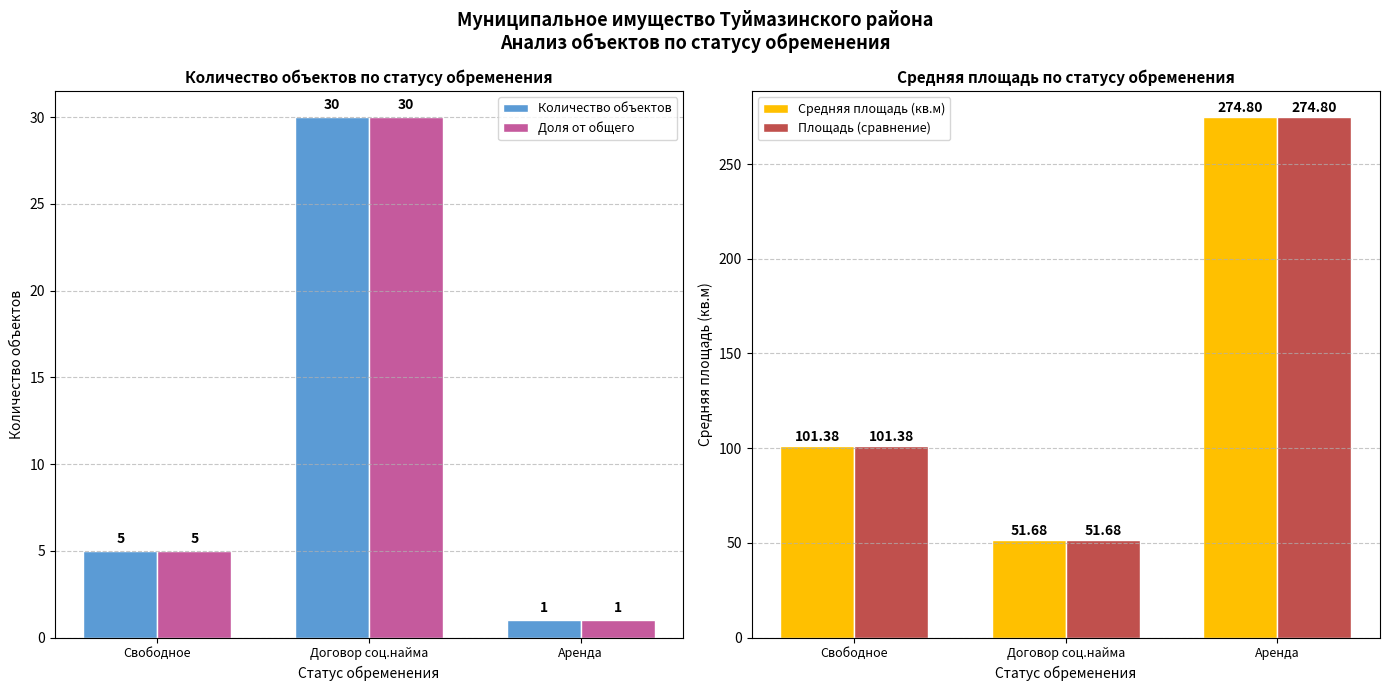

True or false: Средняя площадь (кв.м) has a value of 377.6 at Аренда.

False